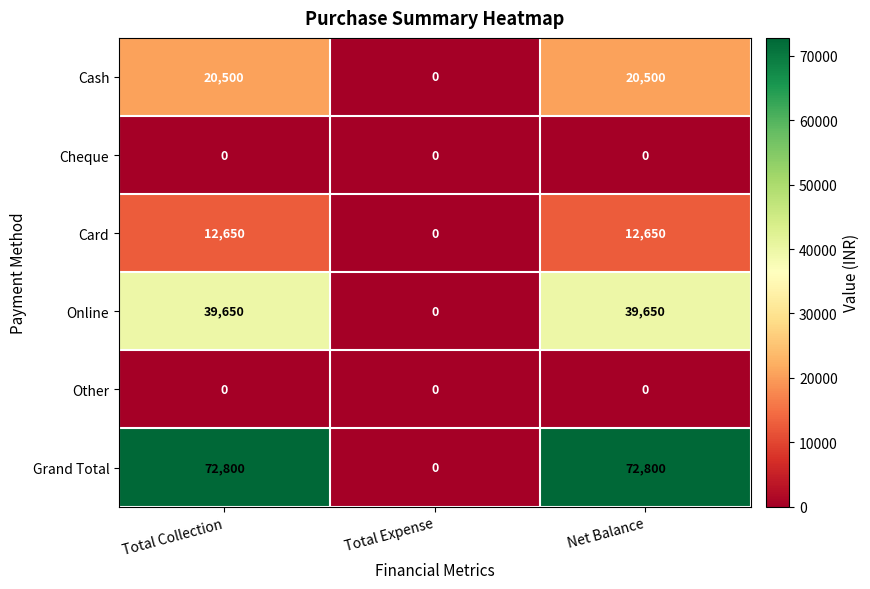

Reading left to right, what are all the values shown in this chart?

Cash: Total Collection=20500	Total Expense=0	Net Balance=20500
Cheque: Total Collection=0	Total Expense=0	Net Balance=0
Card: Total Collection=12650	Total Expense=0	Net Balance=12650
Online: Total Collection=39650	Total Expense=0	Net Balance=39650
Other: Total Collection=0	Total Expense=0	Net Balance=0
Grand Total: Total Collection=72800	Total Expense=0	Net Balance=72800